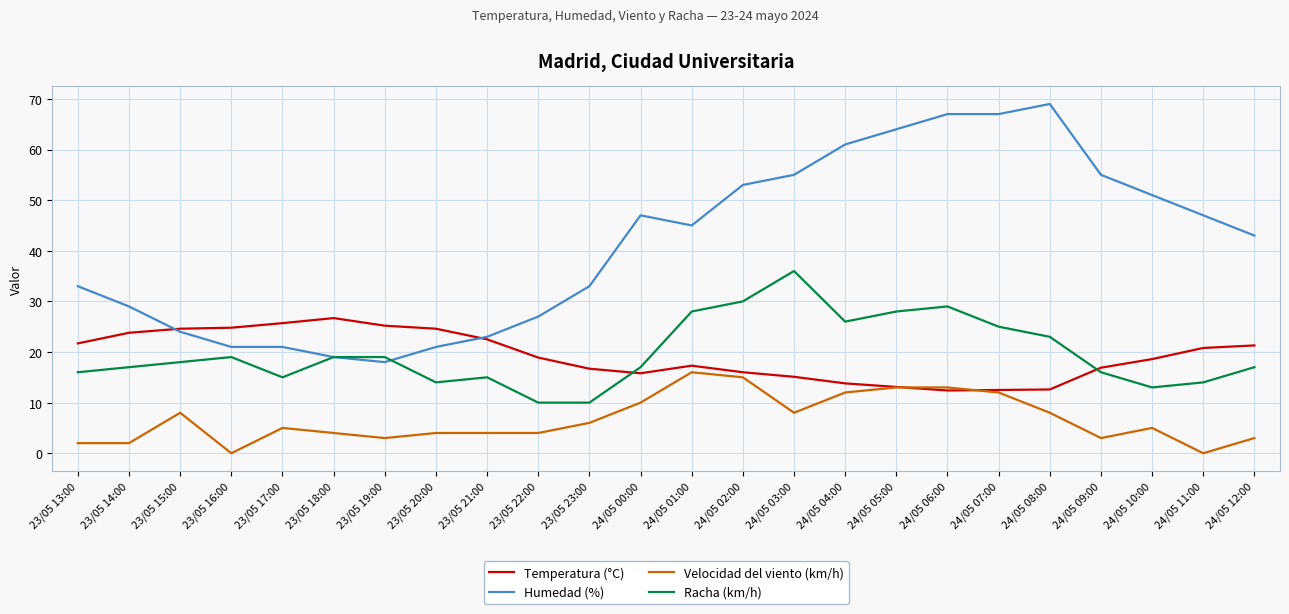

At 23/05 14:00, list the series in order from smallest to largest.

Velocidad del viento (km/h), Racha (km/h), Temperatura (°C), Humedad (%)